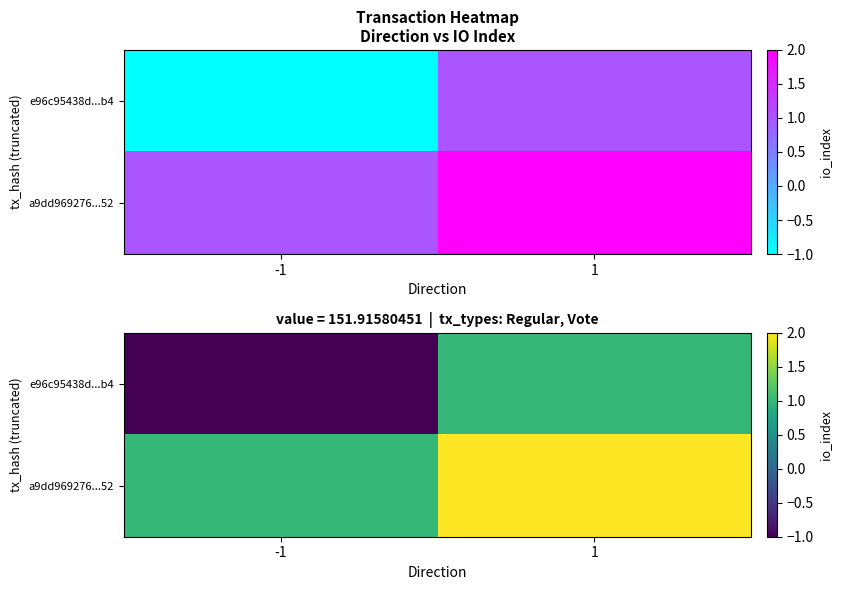

What is the spread (max minus min) of values at 1?

1